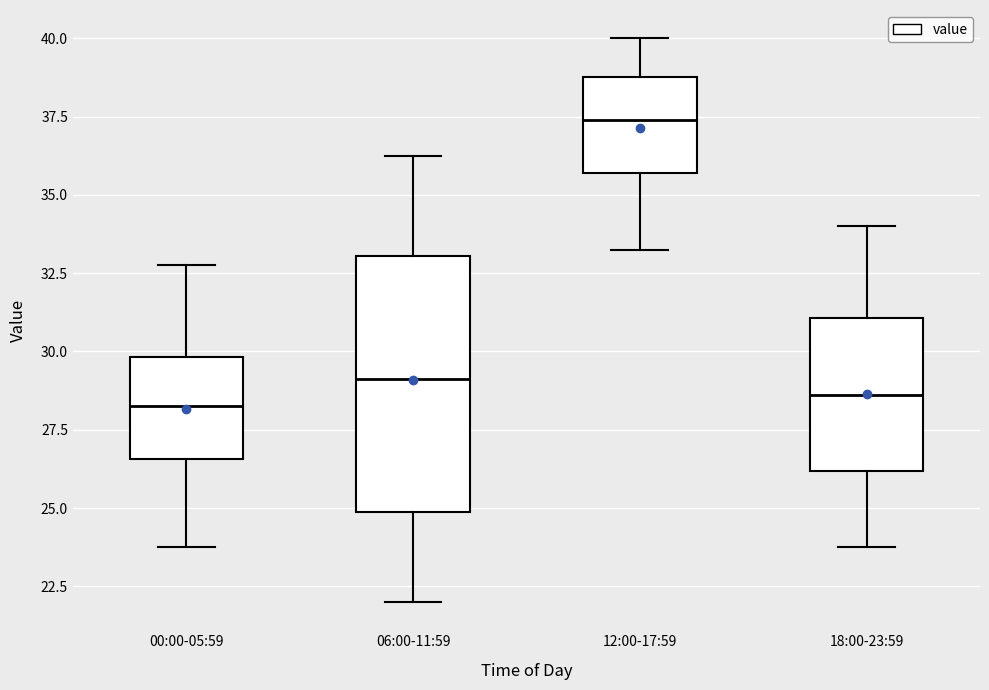

Comparing the boxes themselves (not the whiskers), which one is the tallest?

06:00-11:59